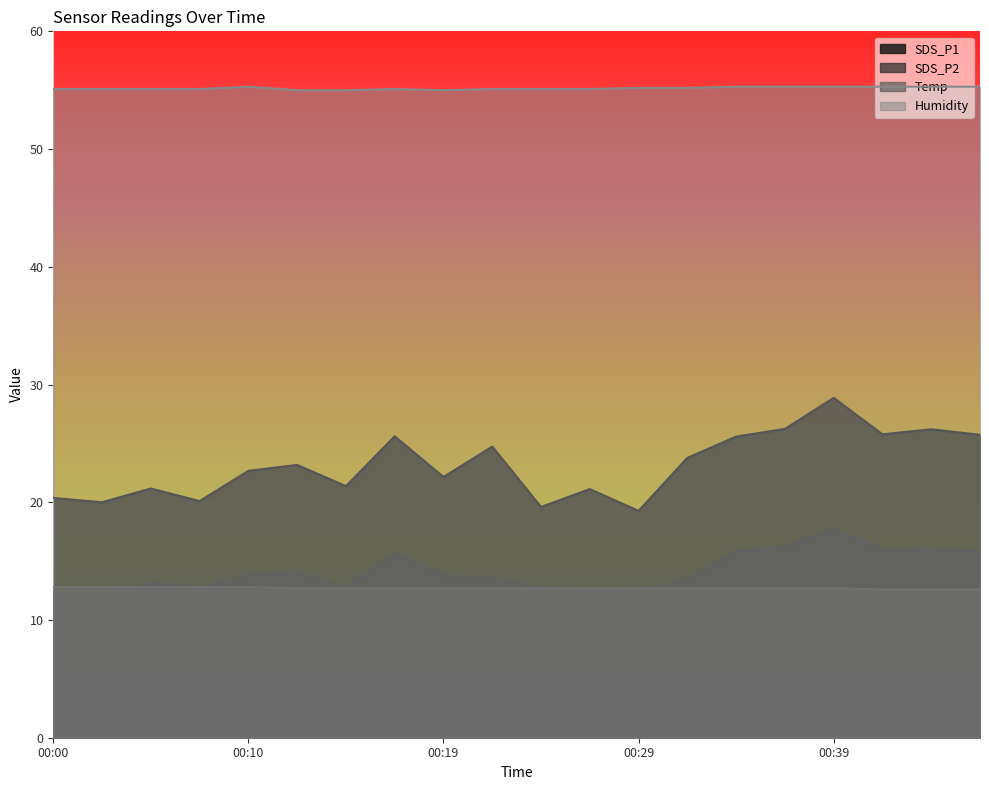

True or false: Temp has more than 0 points higher than both neighbors.

False